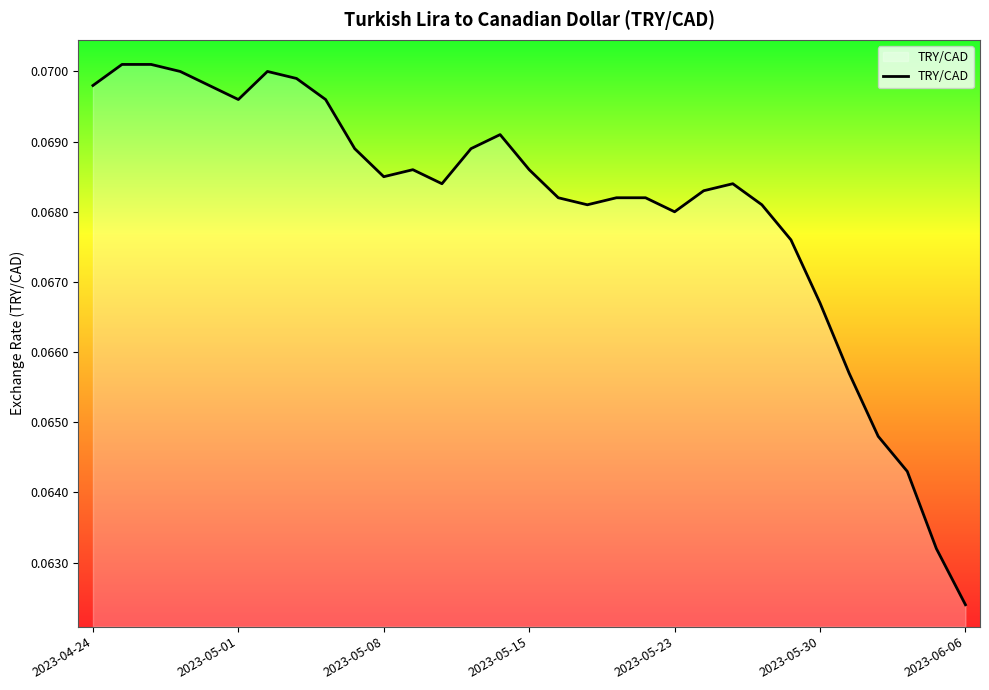

Reading left to right, extract all data points from this chart.

0.1	0.1	0.1	0.1	0.1	0.1	0.1	0.1	0.1	0.1	0.1	0.1	0.1	0.1	0.1	0.1	0.1	0.1	0.1	0.1	0.1	0.1	0.1	0.1	0.1	0.1	0.1	0.1	0.1	0.1	0.1